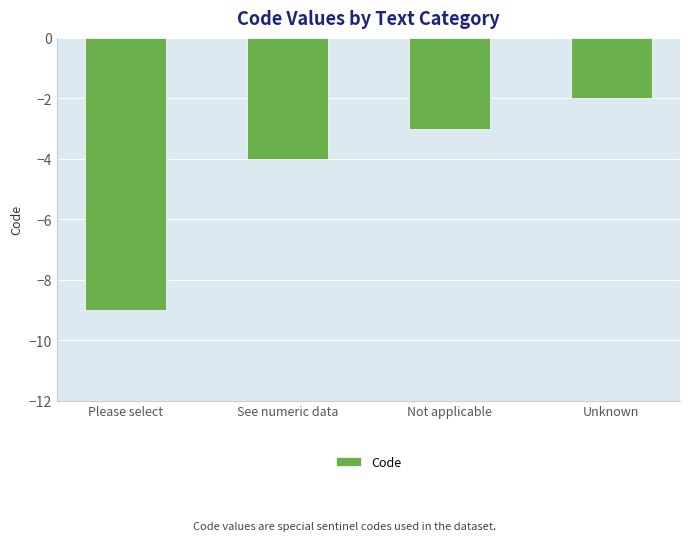

Which label corresponds to the smallest value in the chart?

Please select